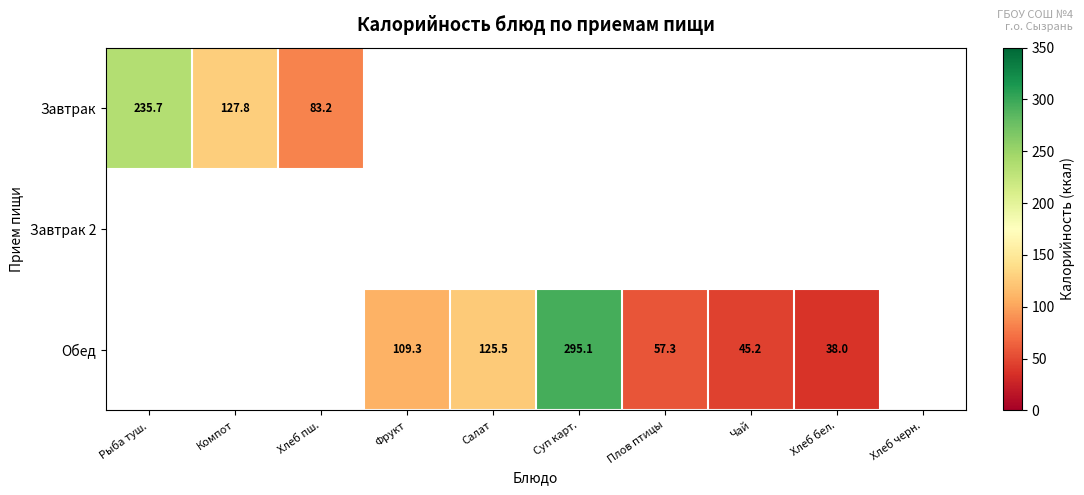

What is the lowest value of the Завтрак series?

83.2